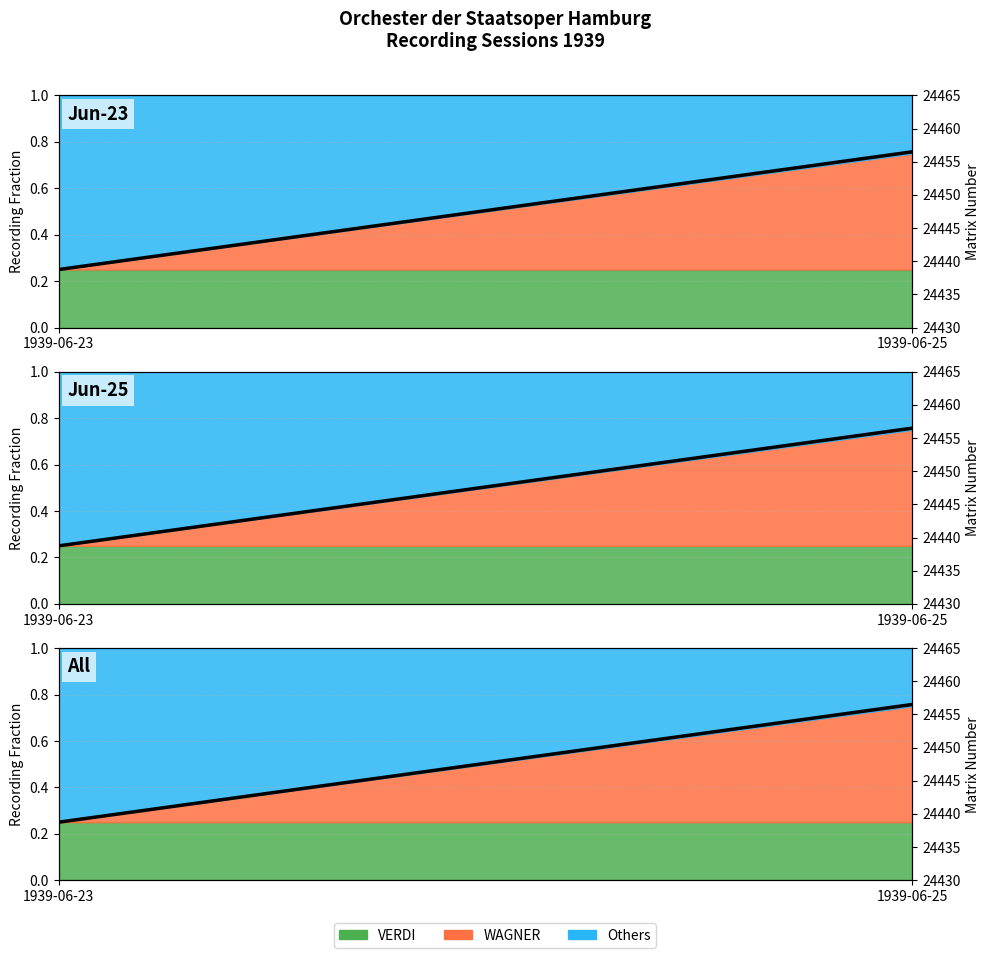

The chart shows a value of 24456.5 at 1939-06-25. True or false?

True